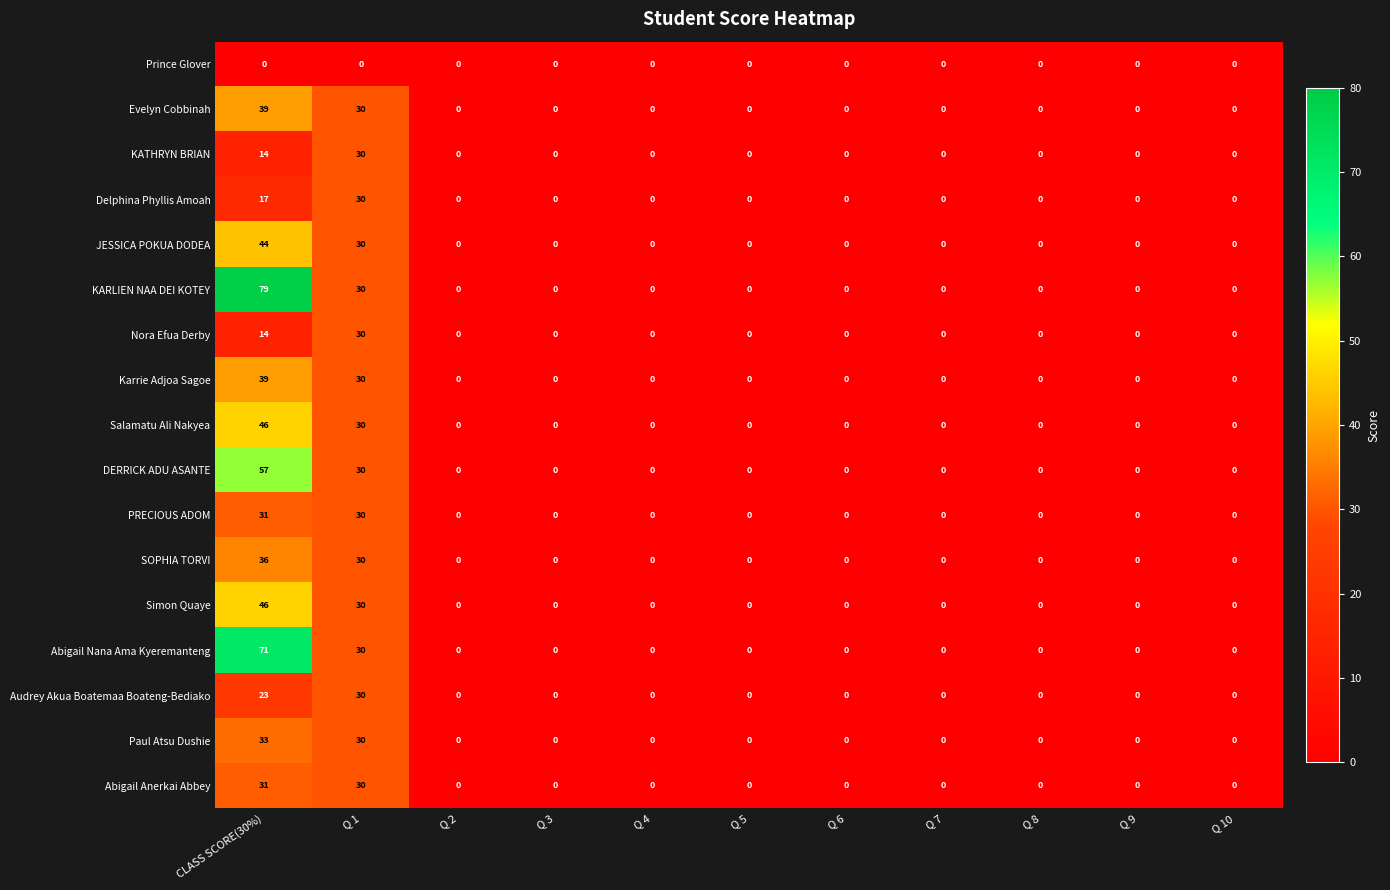

Which series changed the most between CLASS SCORE(30%) and Q 4?

KARLIEN NAA DEI KOTEY